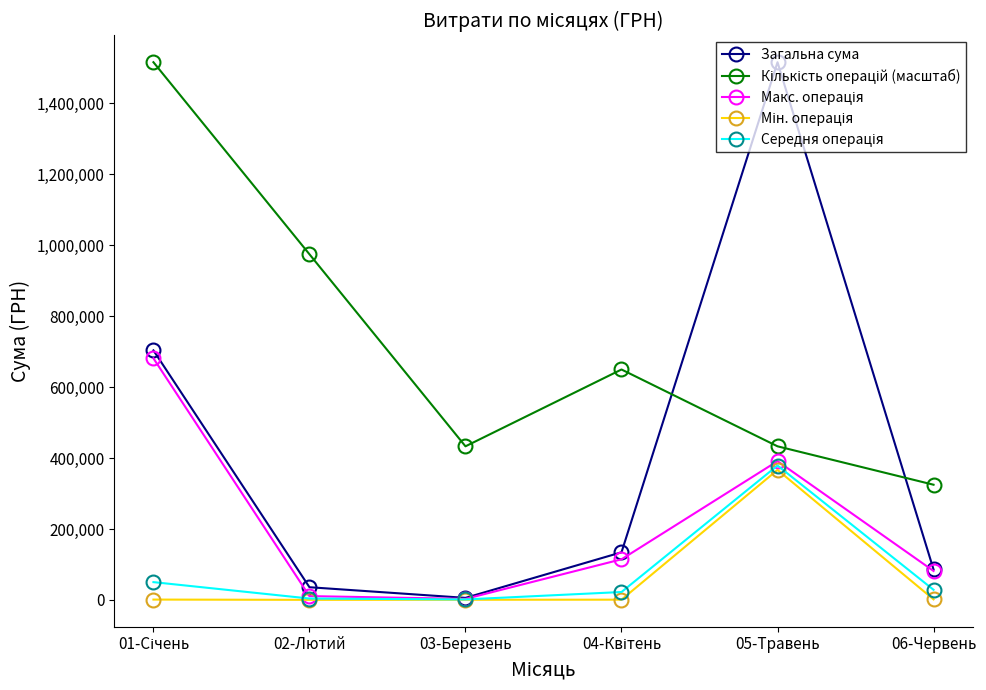

How many lines are shown in the chart?

5